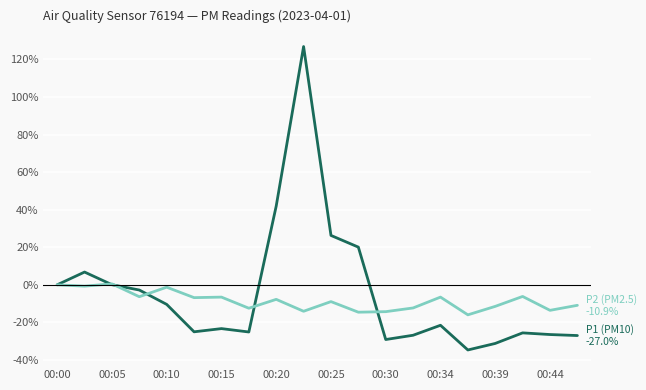

What is the greatest value displayed?

126.9